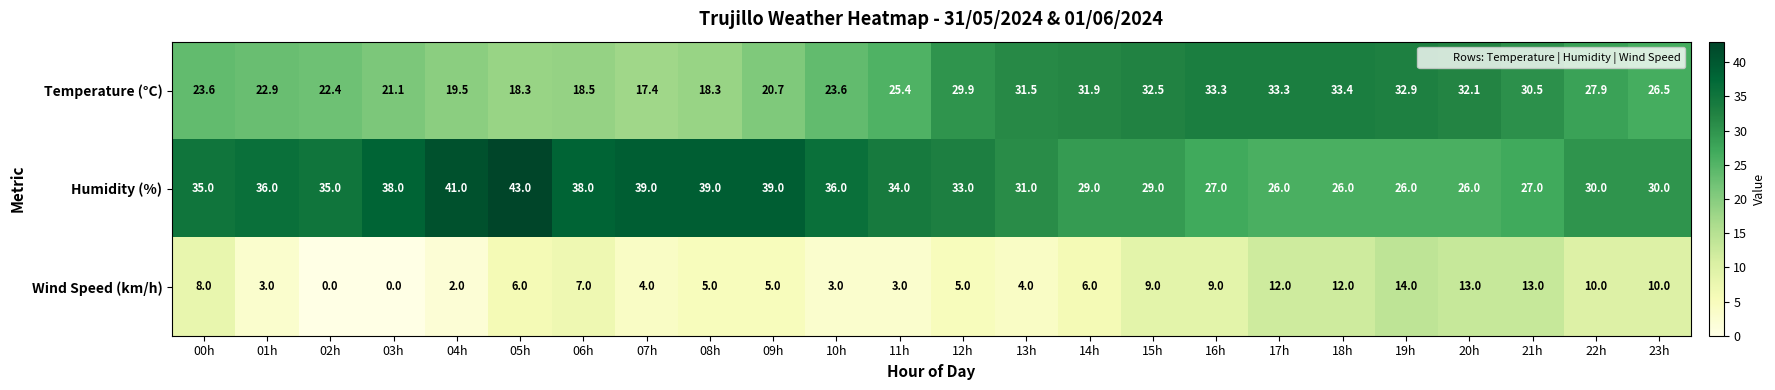

What is the total value across all series at 15h?

70.5